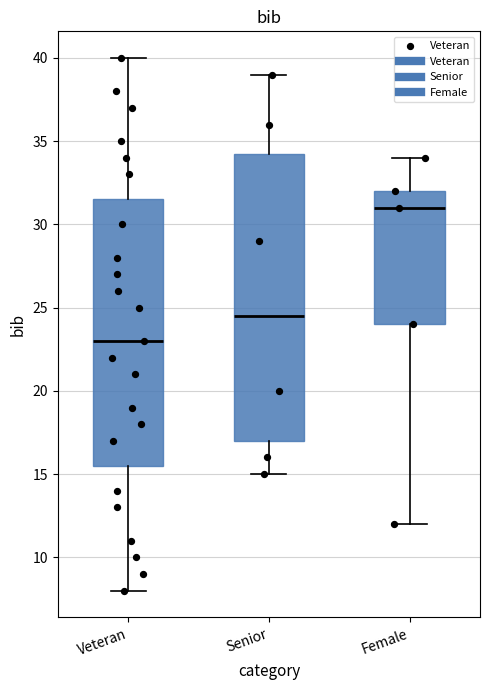

Reading left to right, read every box against the y-axis: the position of its median line, the range the box covers, and the ends of its whiskers. The values are not printed on the chart, so give them approximately, as read against the axis.

Veteran: median 23.0, box 15.5 to 31.5, whiskers 8.0 to 40.0
Senior: median 24.5, box 17.0 to 34.5, whiskers 15.0 to 39.0
Female: median 31.0, box 24.0 to 32.0, whiskers 12.0 to 34.0